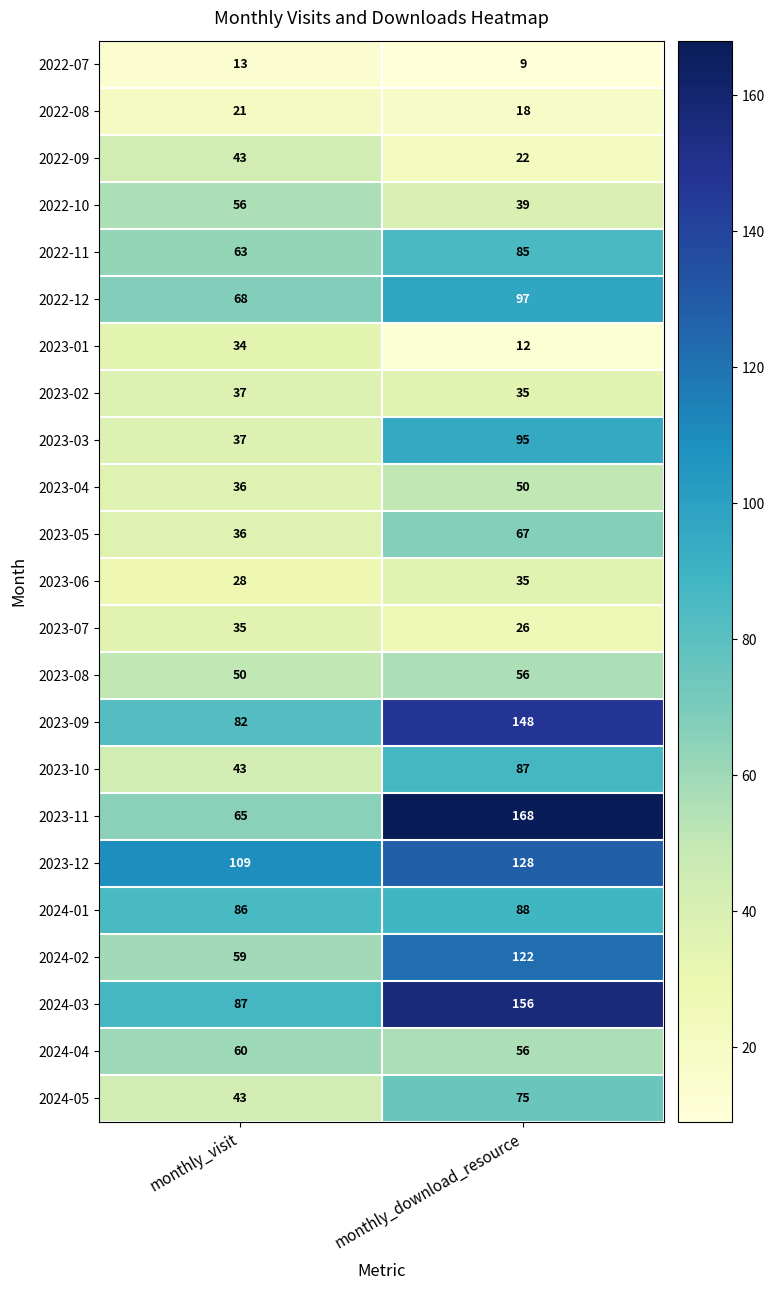

How many series are shown in this chart?

23